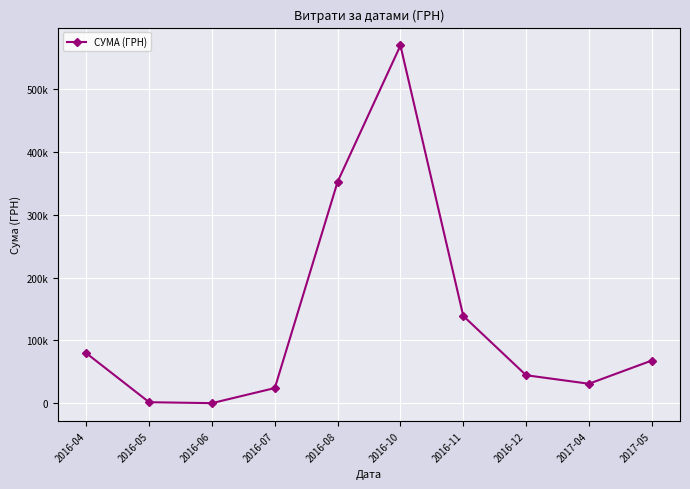

What value does the data have at 2016-11?

138905.7